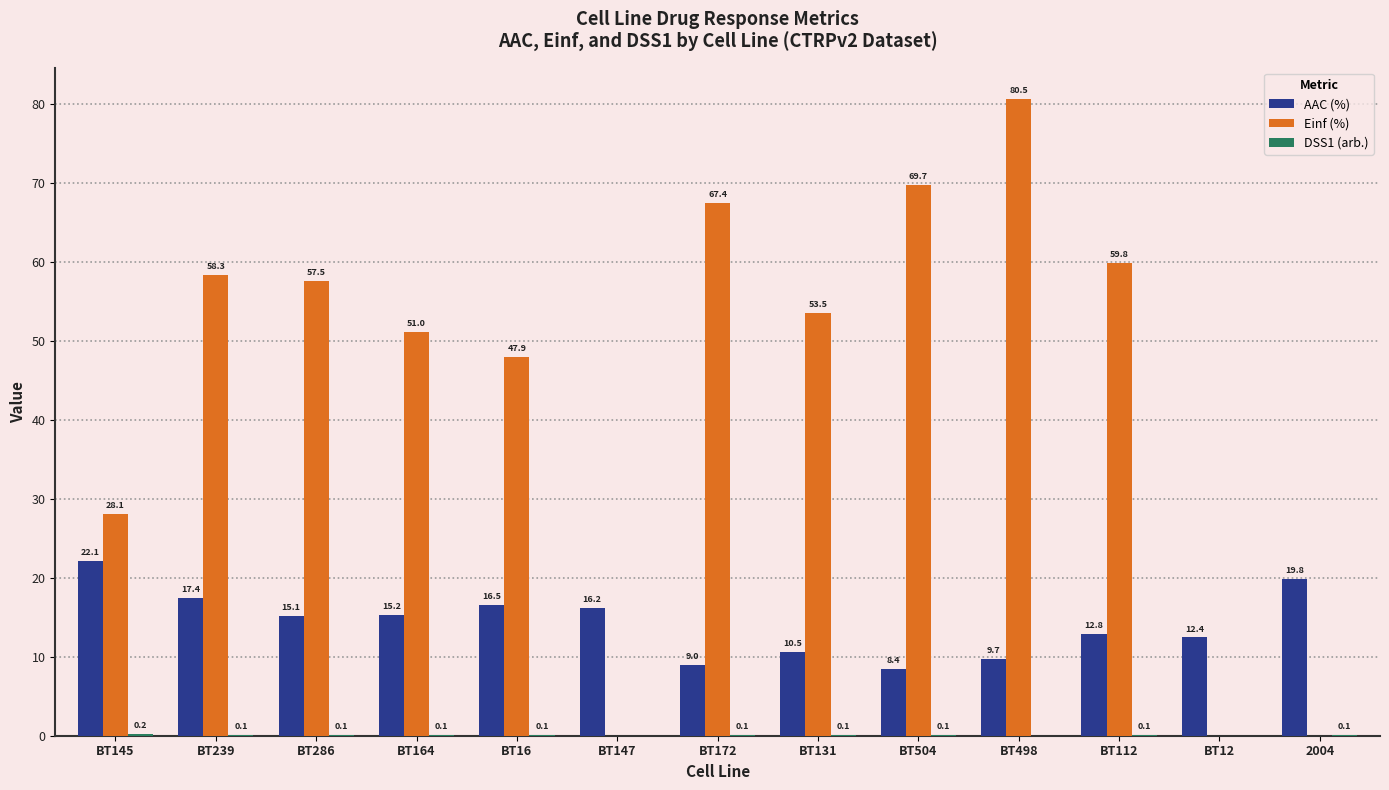

What is the approximate value of Einf (%) at BT504?

69.7